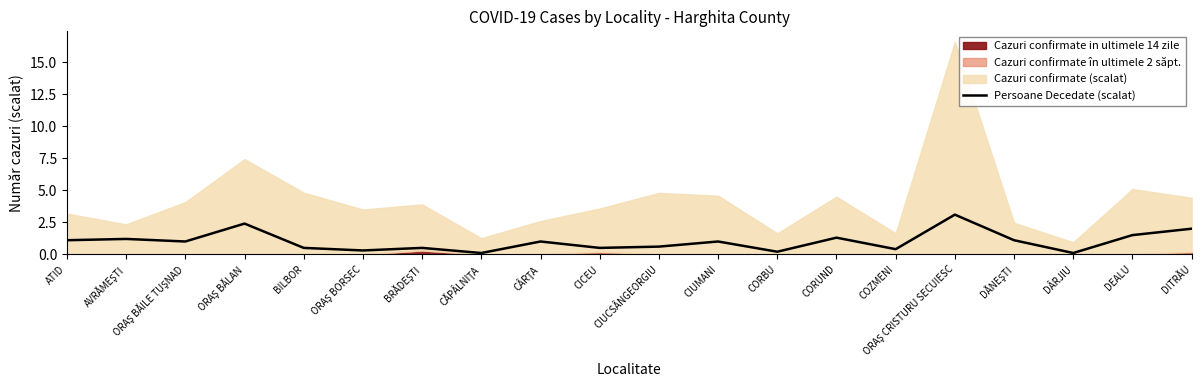

What is the label of the 4th point from the right?

DĂNEŞTI